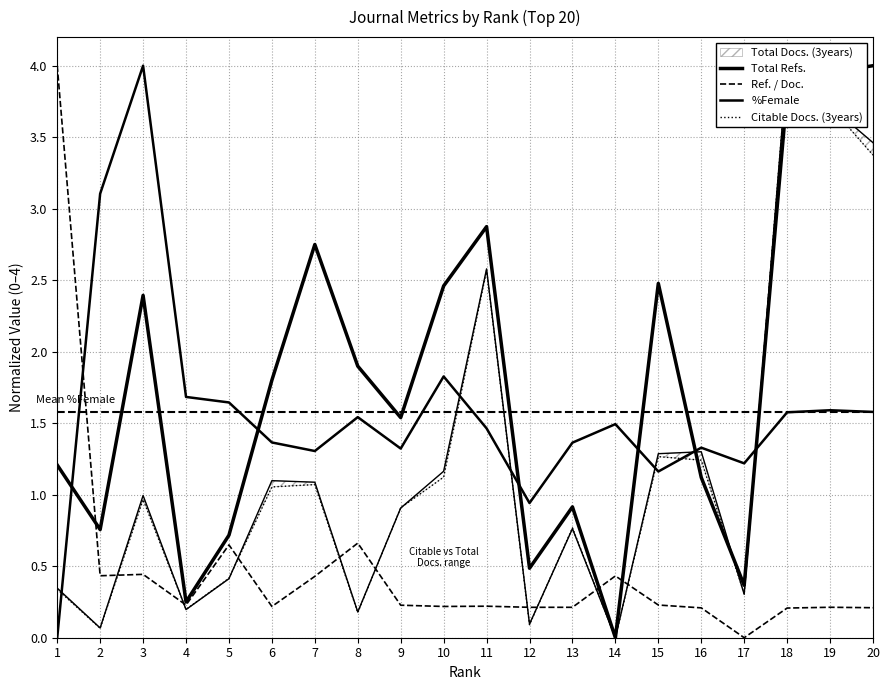

Between 16 and 10, which is larger?

10